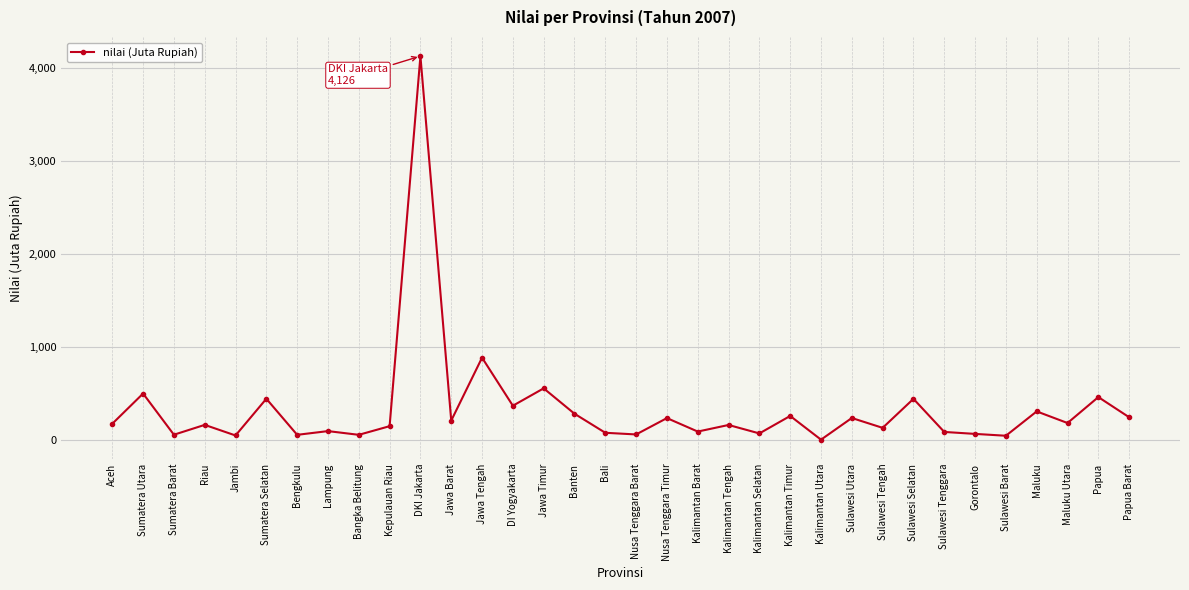

What is the difference between the maximum and minimum values?

4126